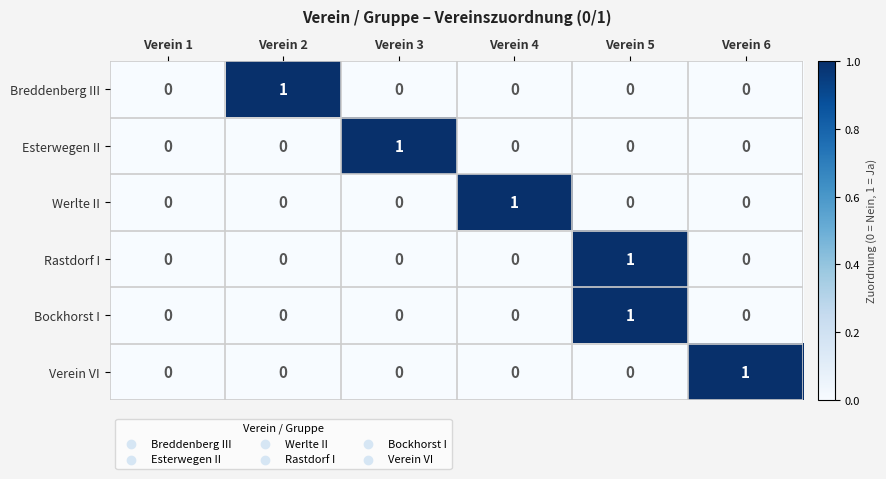

True or false: Esterwegen II has a value of 0 at Verein 5.

True